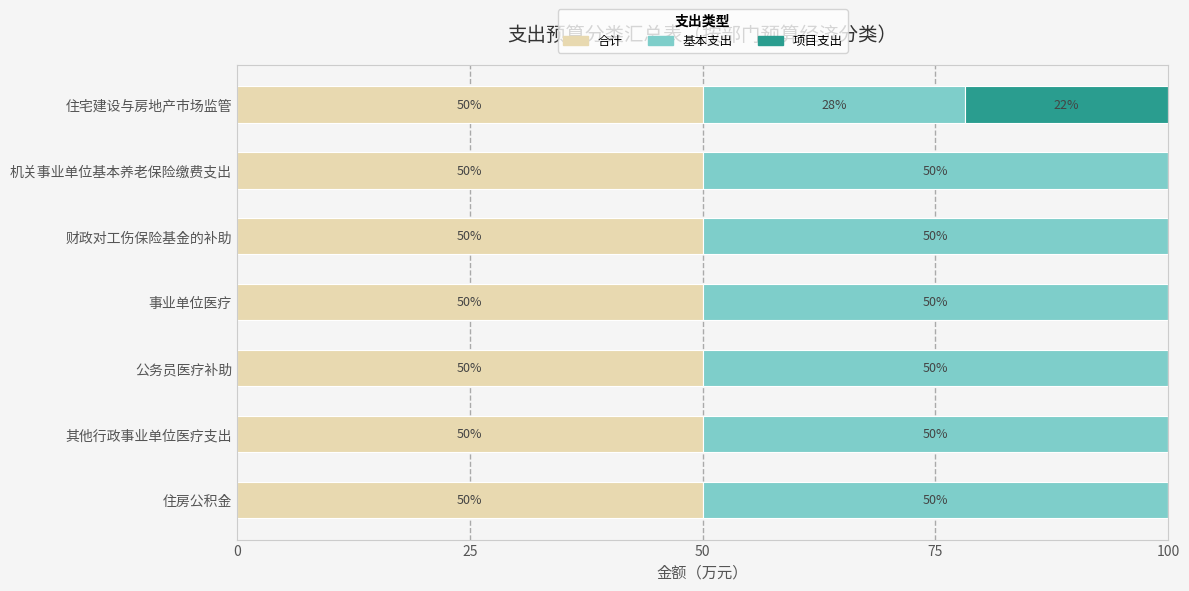

What is the highest value of the 合计 series?

50.0